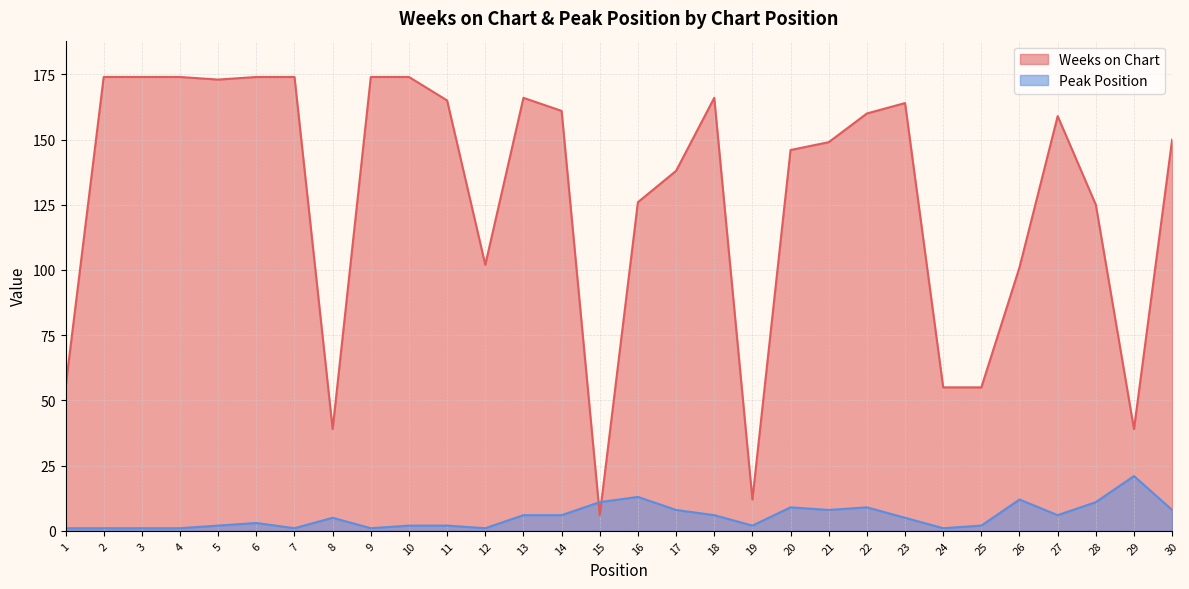

What is the value of the Weeks on Chart point at the 7th from the left?

174